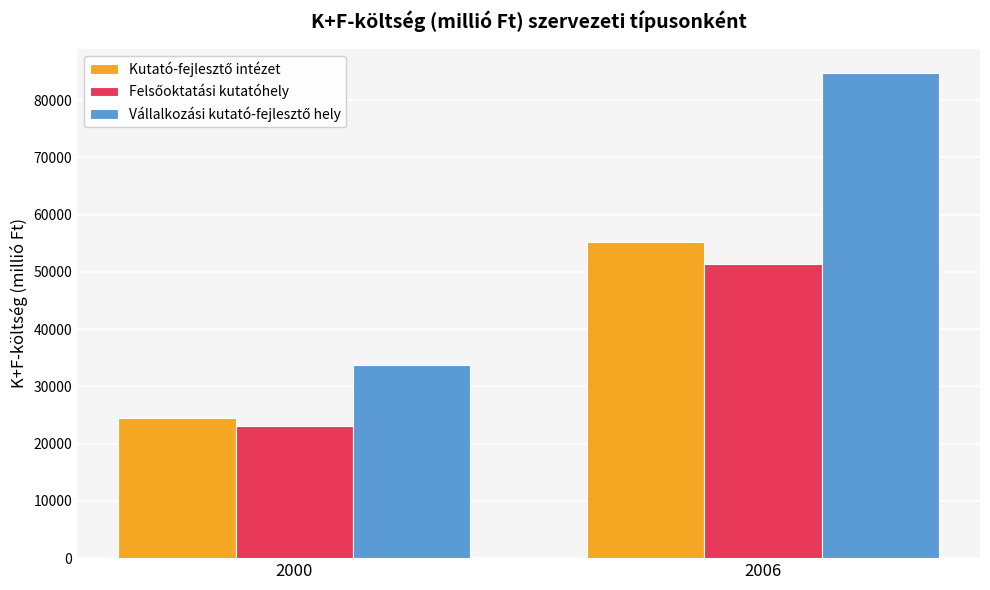

What is the total value across all series at 2006?

191445